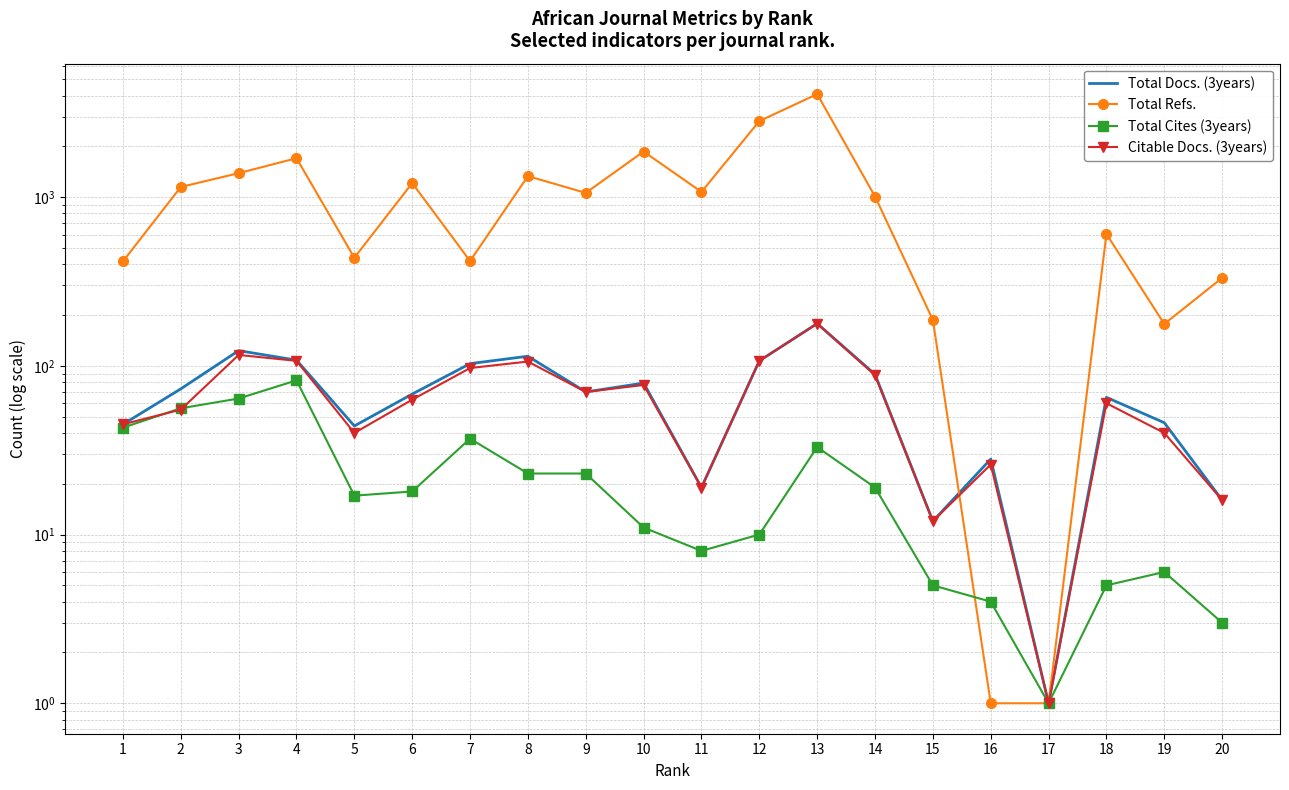

What is the difference between the maximum and minimum values in the Citable Docs. (3years) series?

177